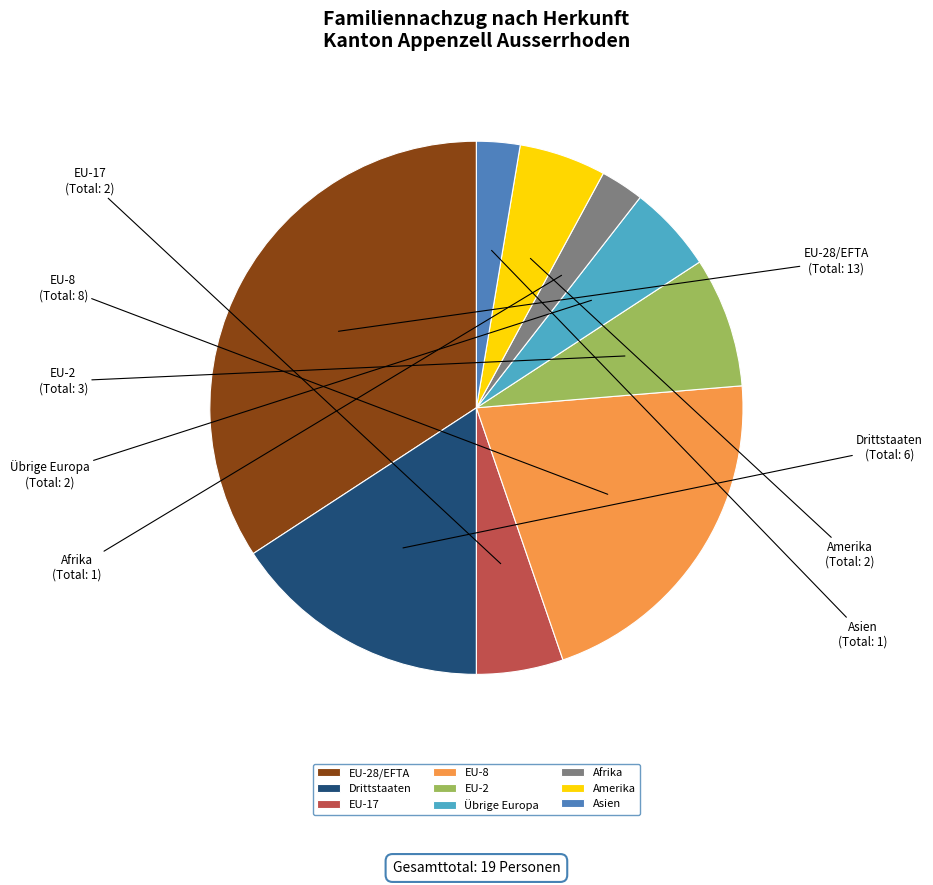

Does Drittstaaten account for over 50% of the chart?

No